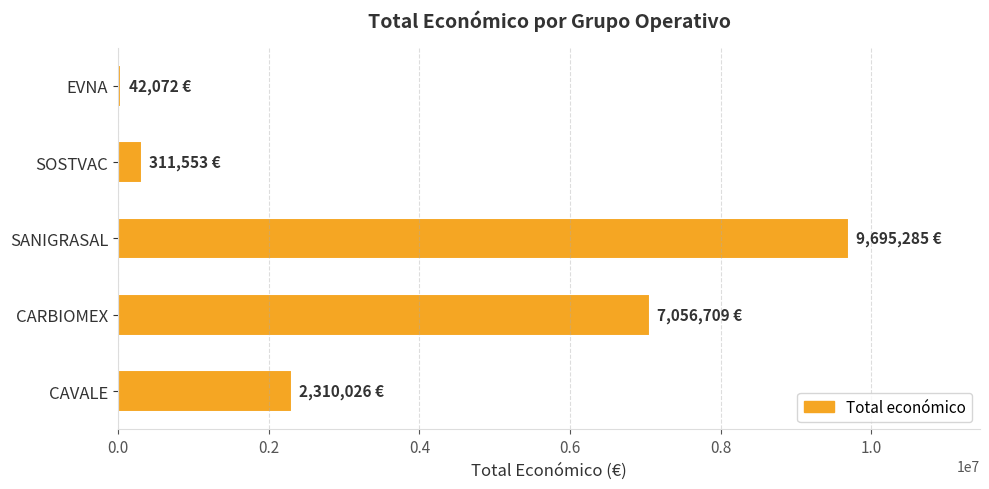

List the labels in order of value, largest first.

SANIGRASAL, CARBIOMEX, CAVALE, SOSTVAC, EVNA